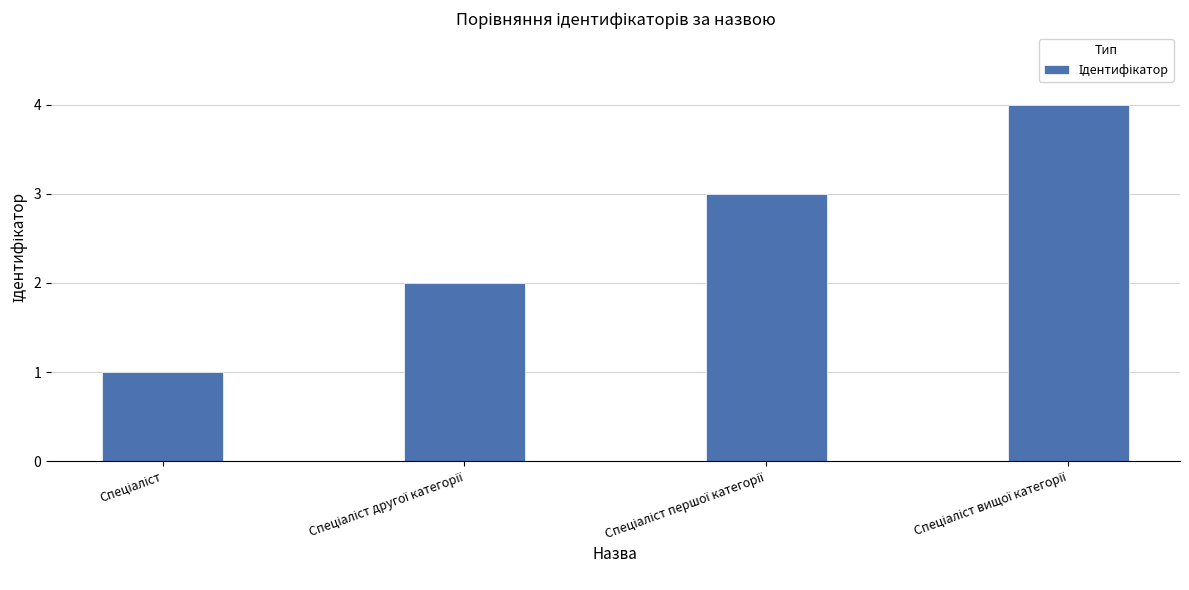

What is the sum of all values?

10